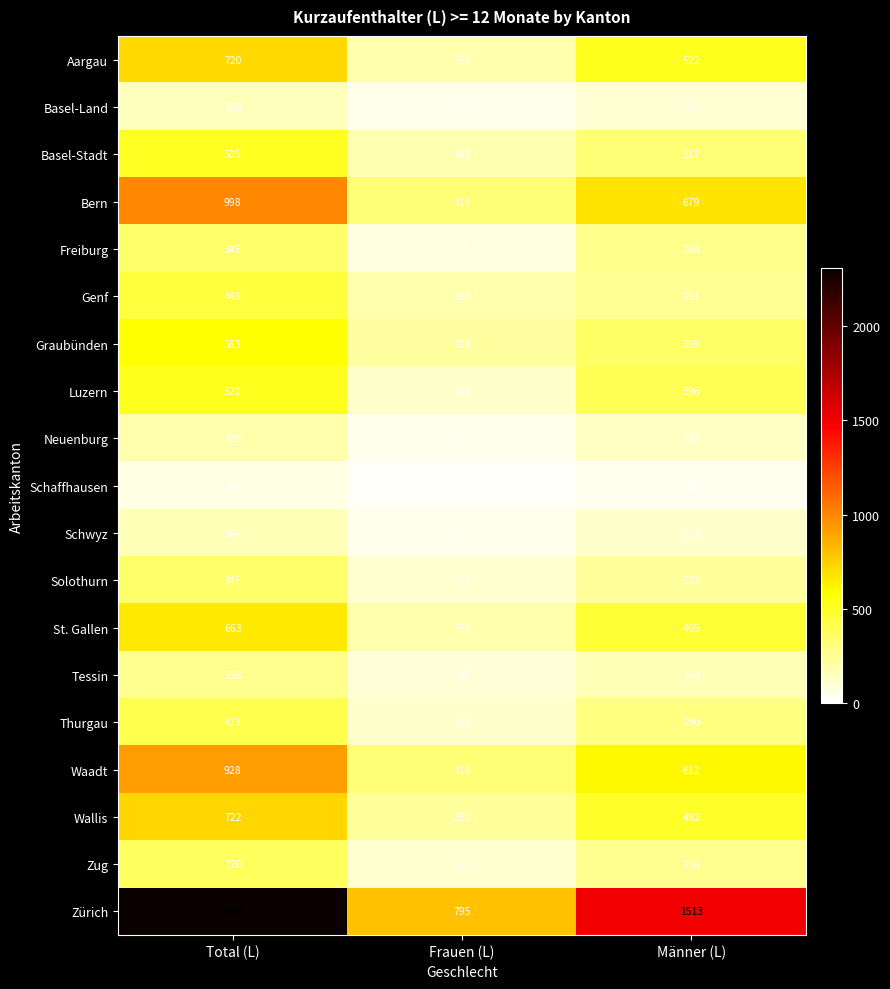

What is the difference between the maximum and minimum values in the Solothurn series?

233